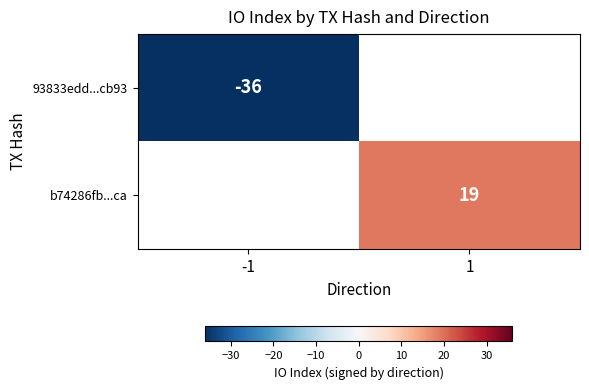

The value of 93833edd...cb93 at -1 is -53. True or false?

False